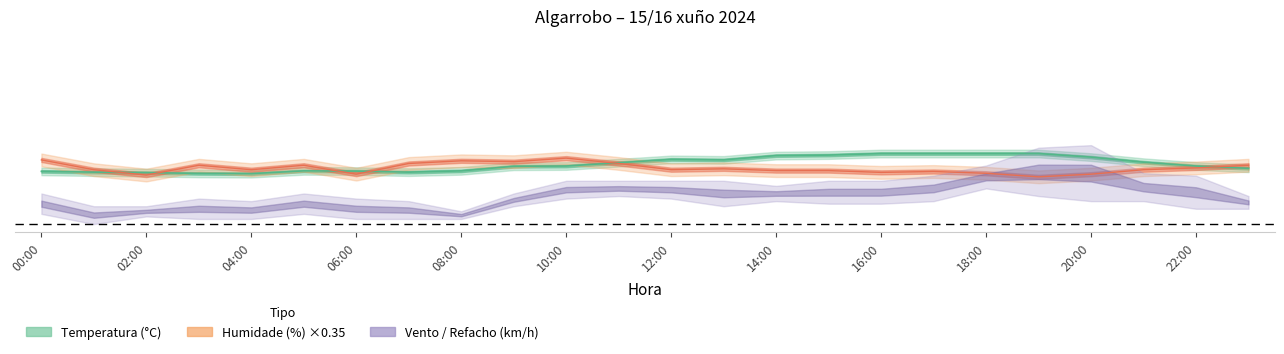

How many data points does each series have?

24